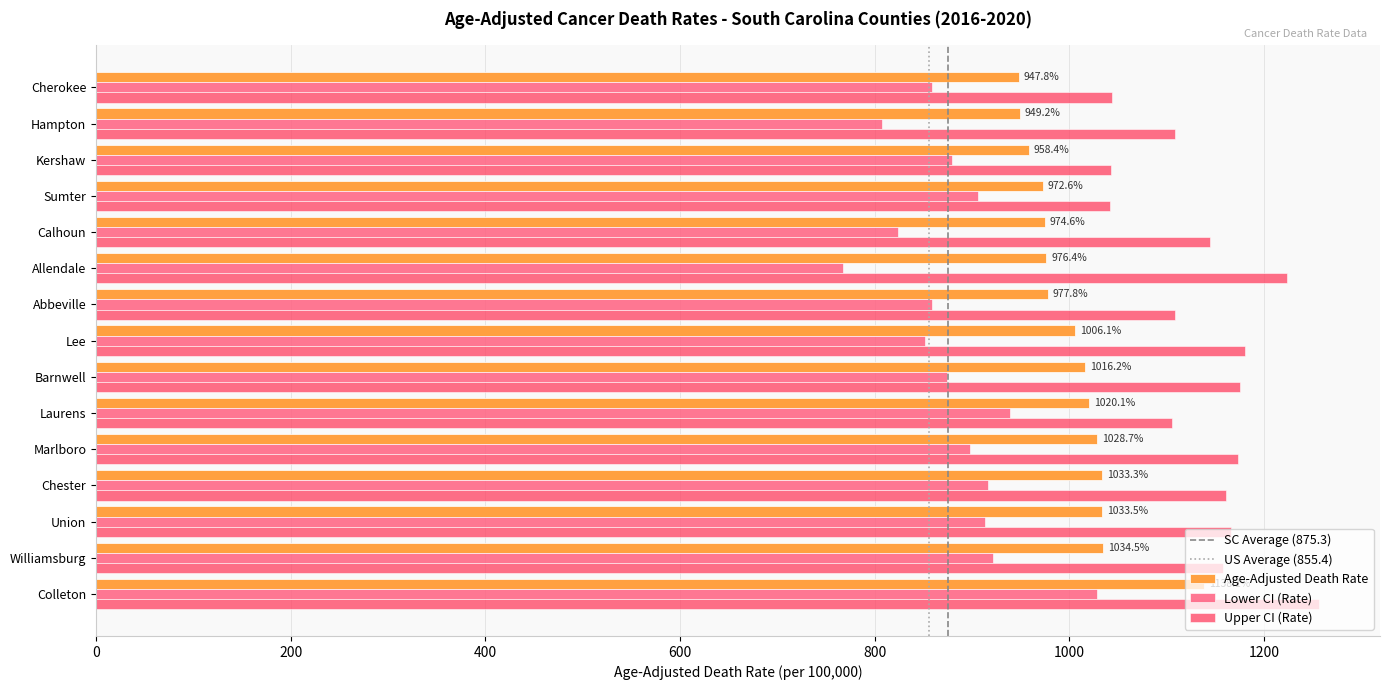

Read the Upper CI (Rate) value at Hampton.

1108.8